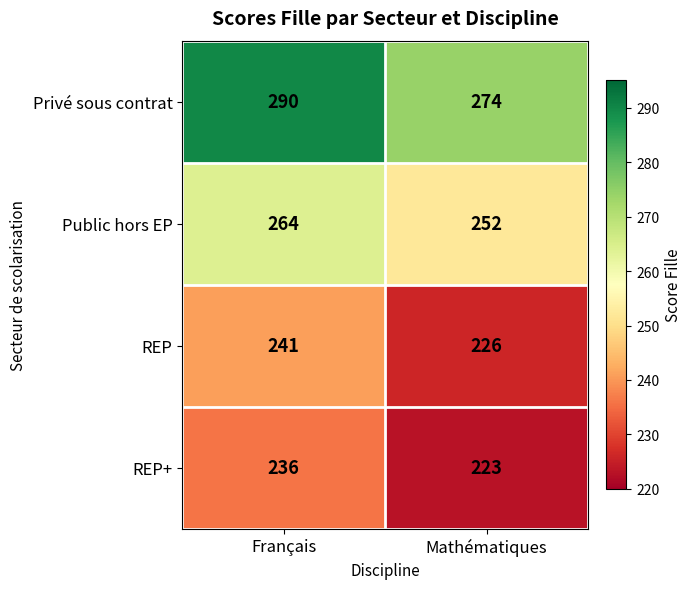

Rank the series by their maximum value, from highest to lowest.

Privé sous contrat, Public hors EP, REP, REP+